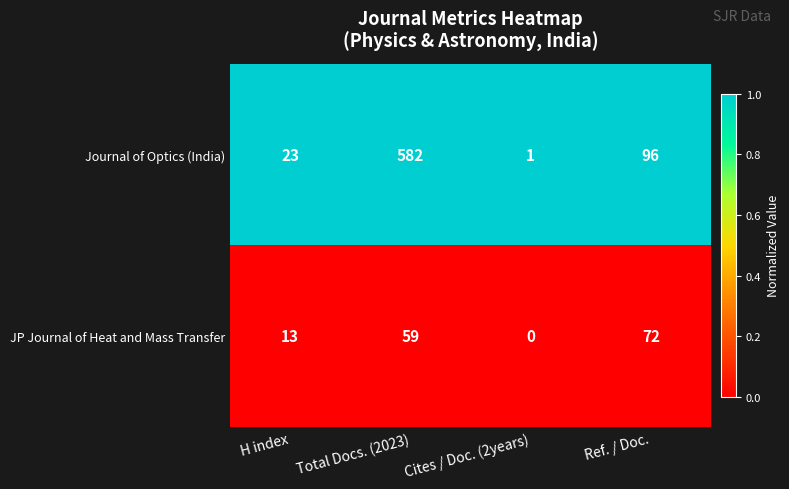

Between Total Docs. (2023) and Ref. / Doc., which series saw the biggest shift?

Journal of Optics (India)